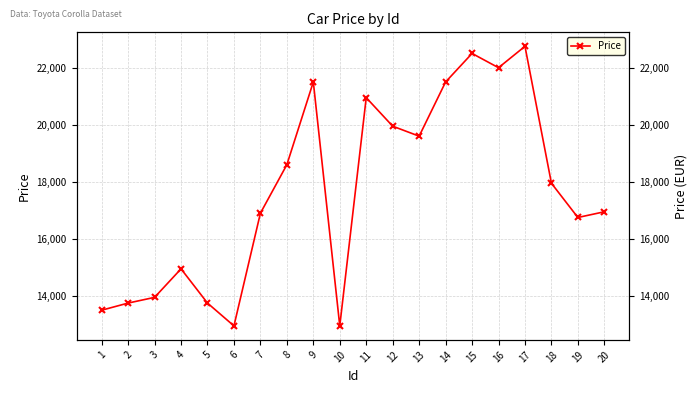

What is the difference between the values at 12 and 11?

1000